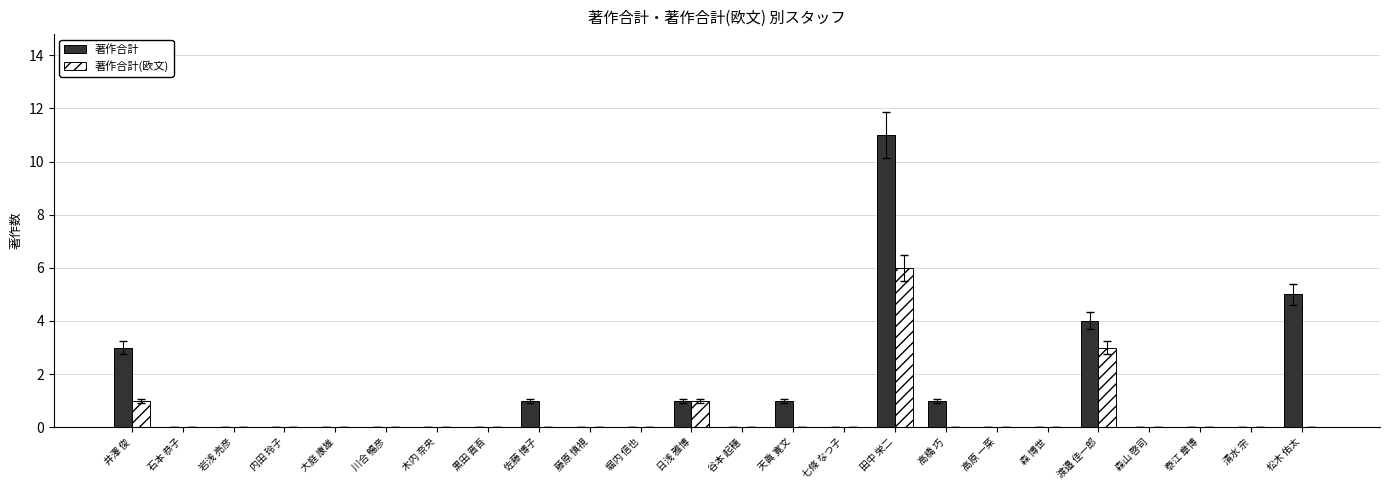

The value of 著作合計 at 藤原 慎視 is 0. True or false?

True